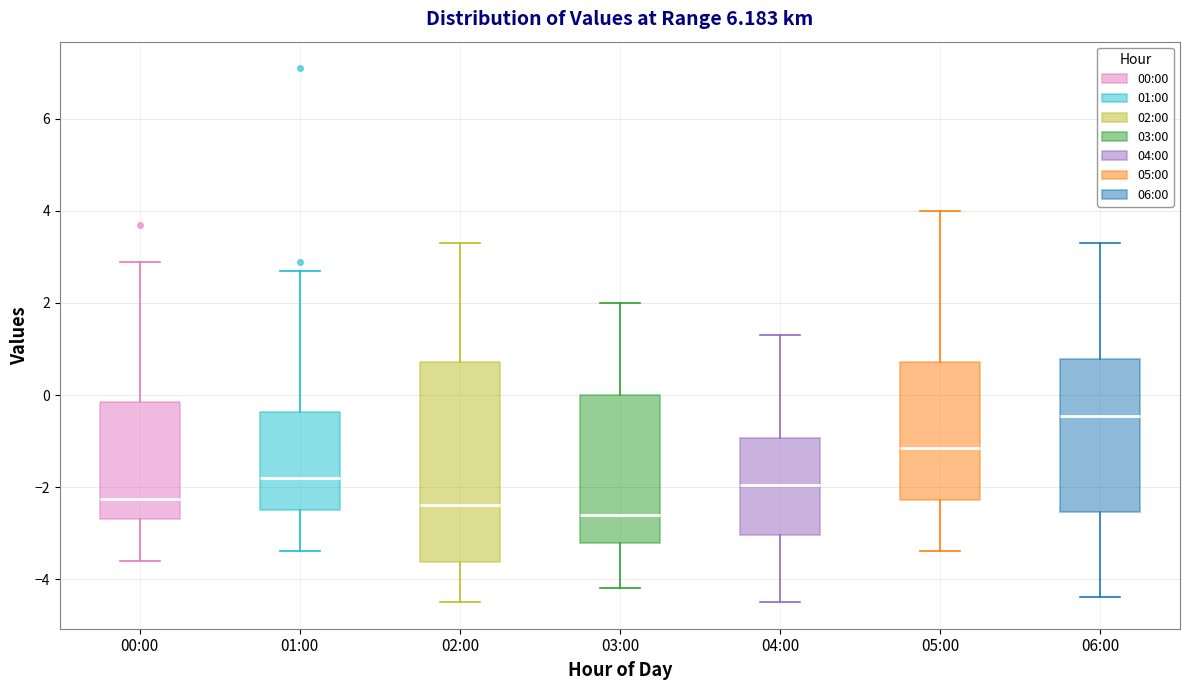

Which box has the lowest median line?

03:00